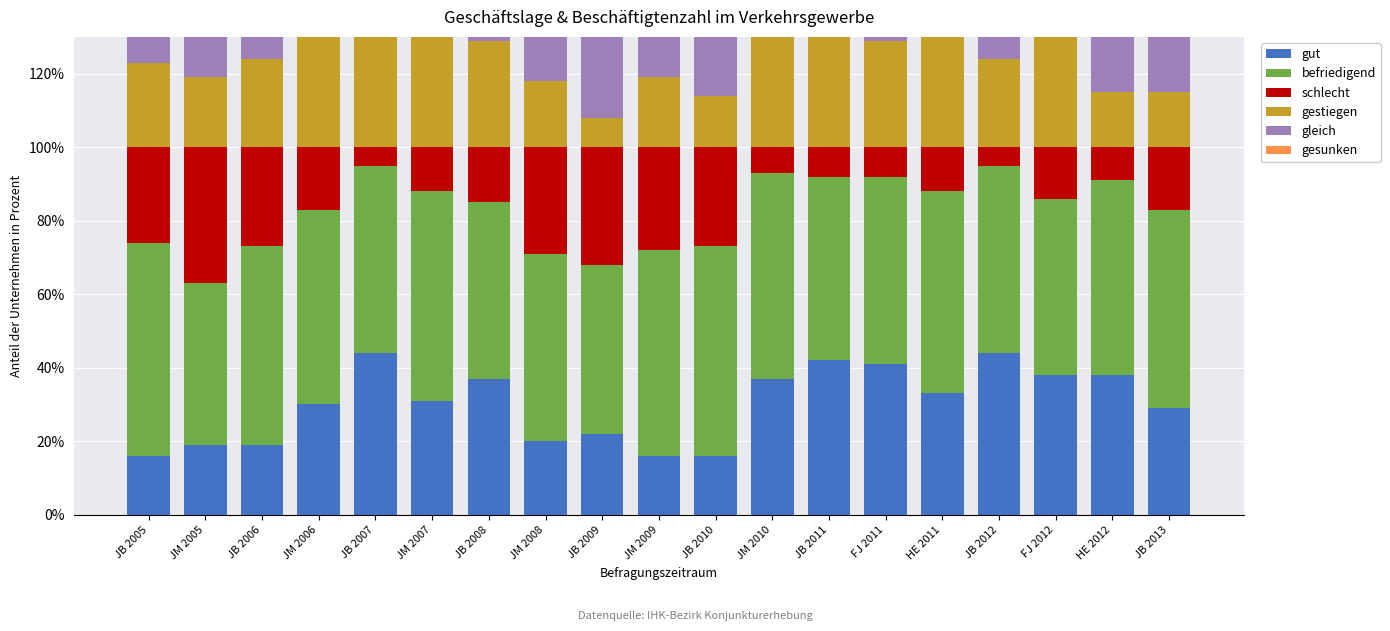

Which label corresponds to the smallest value in the chart?

JB 2007